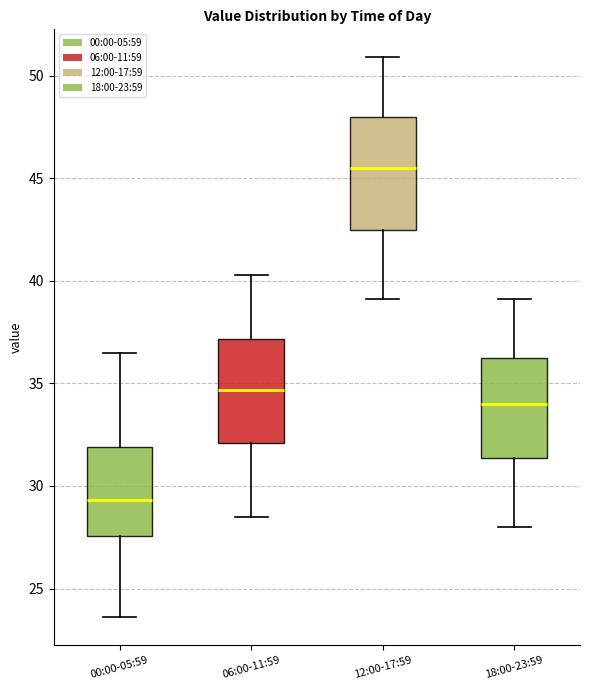

Reading left to right, transcribe this box plot: for each box, give where its median line is, the range the box spans, and where its two whiskers end, as read against the y-axis. The values are not printed on the chart, so give them approximately, as read against the axis.

00:00-05:59: median 29.5, box 27.5 to 32.0, whiskers 23.5 to 36.5
06:00-11:59: median 34.5, box 32.0 to 37.0, whiskers 28.5 to 40.5
12:00-17:59: median 45.5, box 42.5 to 48.0, whiskers 39.0 to 51.0
18:00-23:59: median 34.0, box 31.5 to 36.0, whiskers 28.0 to 39.0